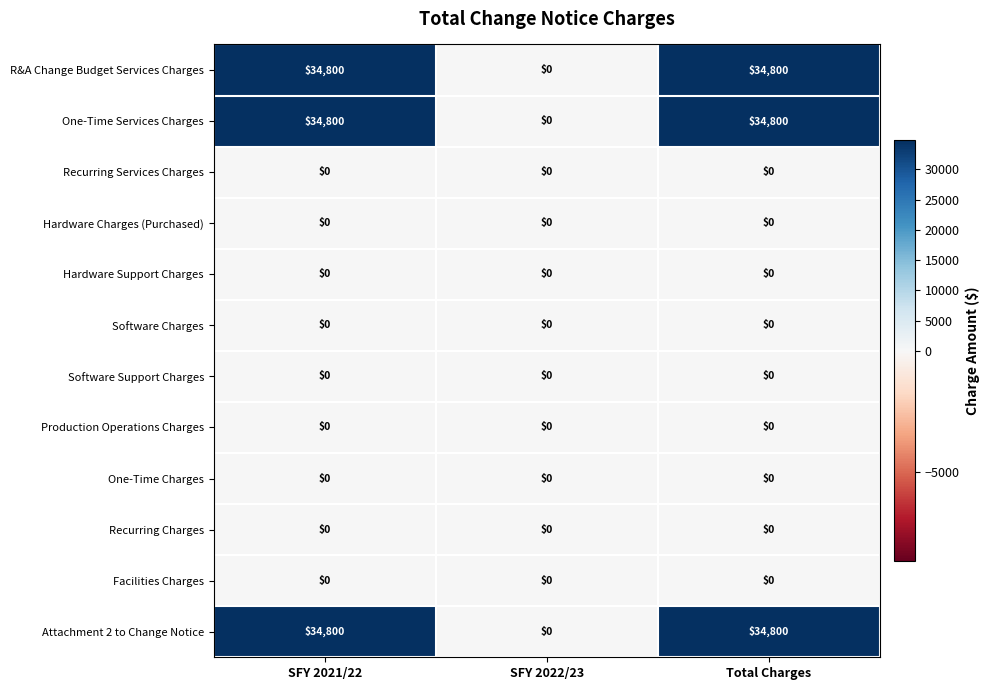

What is the maximum value shown in the chart?

34800